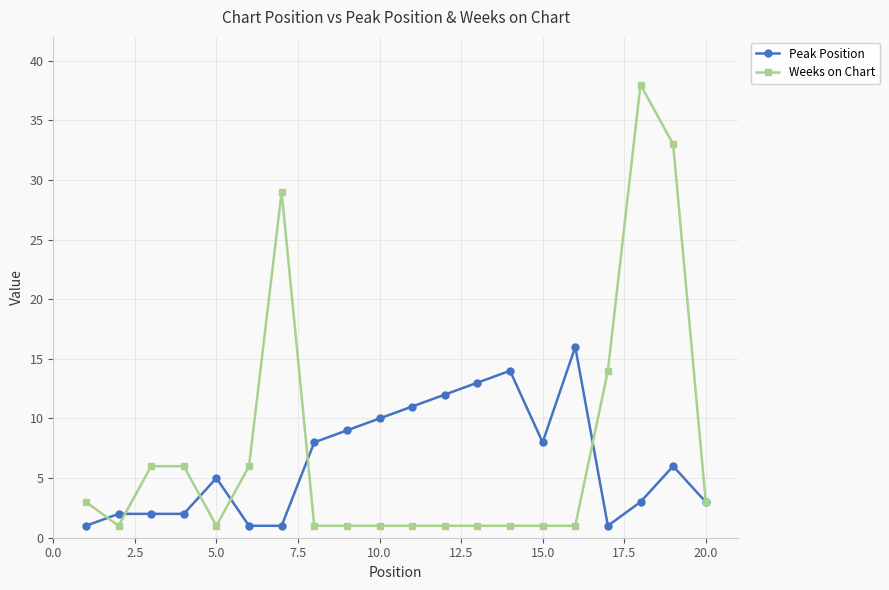

True or false: Peak Position has more than 0 points higher than both neighbors.

True